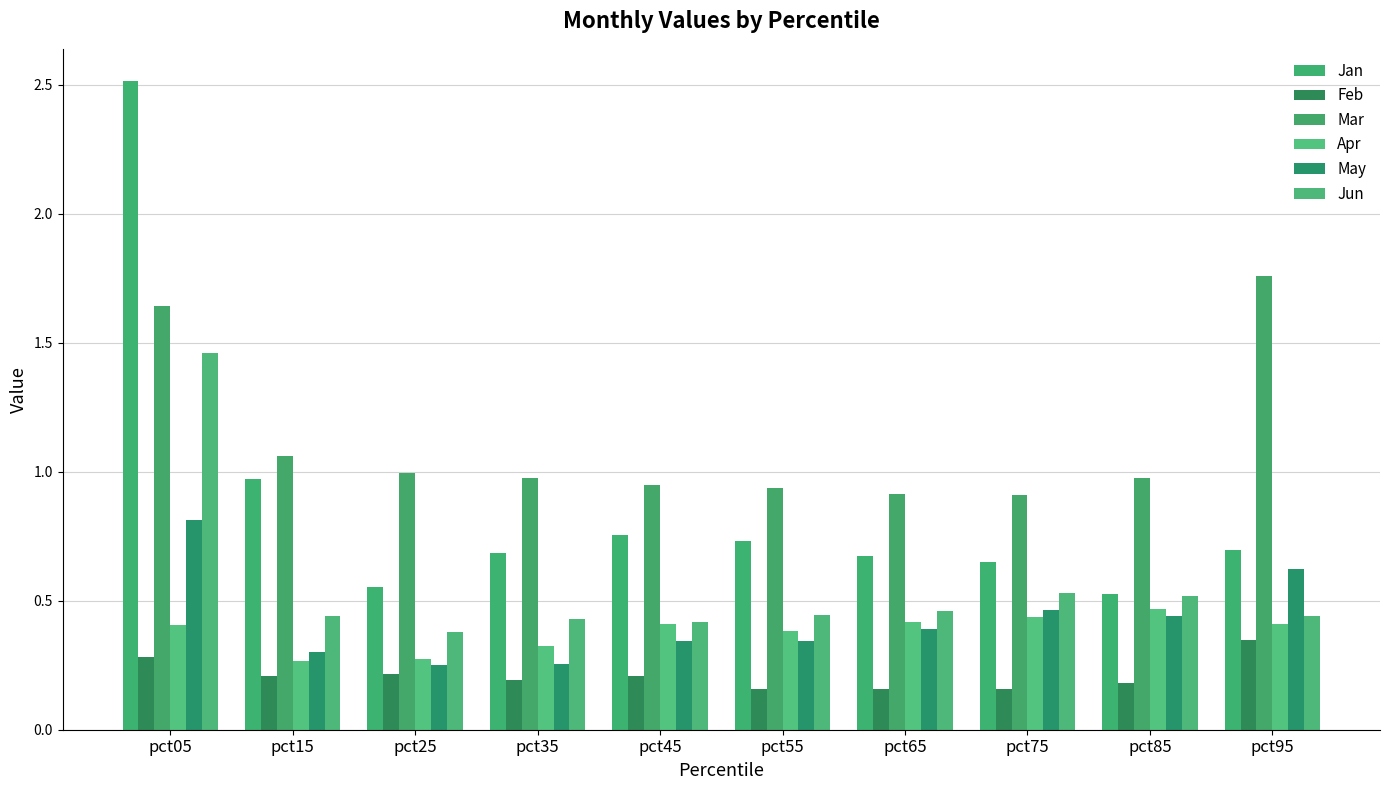

Rank the series by their maximum value, from highest to lowest.

Jan, Mar, Jun, May, Apr, Feb